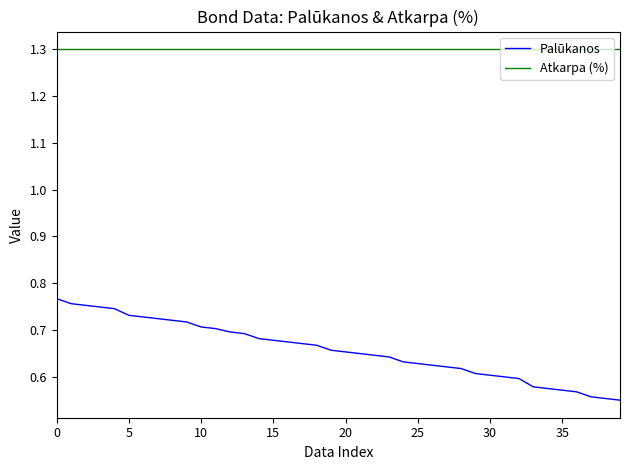

Which series has the widest spread of values?

Palūkanos